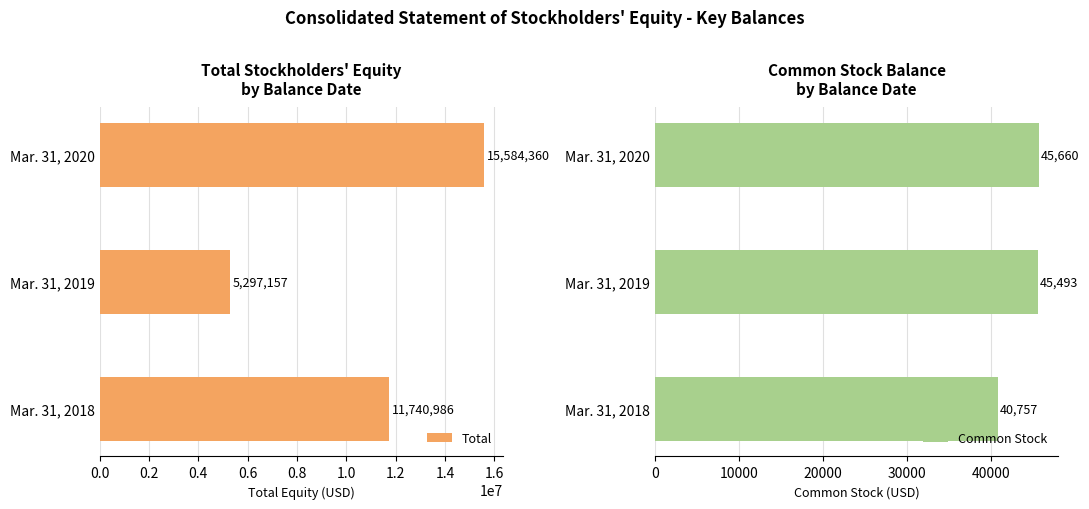

What is the difference between the Total values at Mar. 31, 2020 and Mar. 31, 2018?

3843374